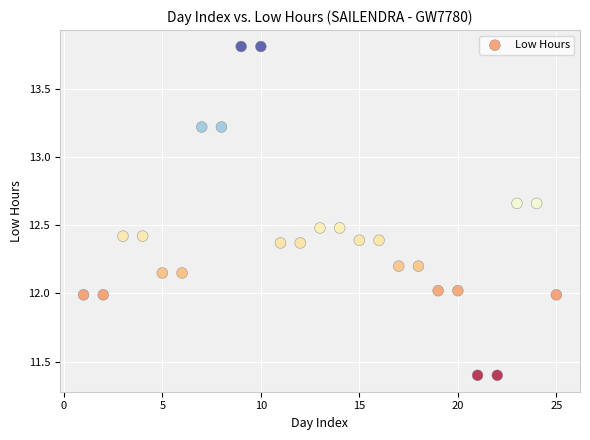

What is the range of X values (max minus min)?

24.0